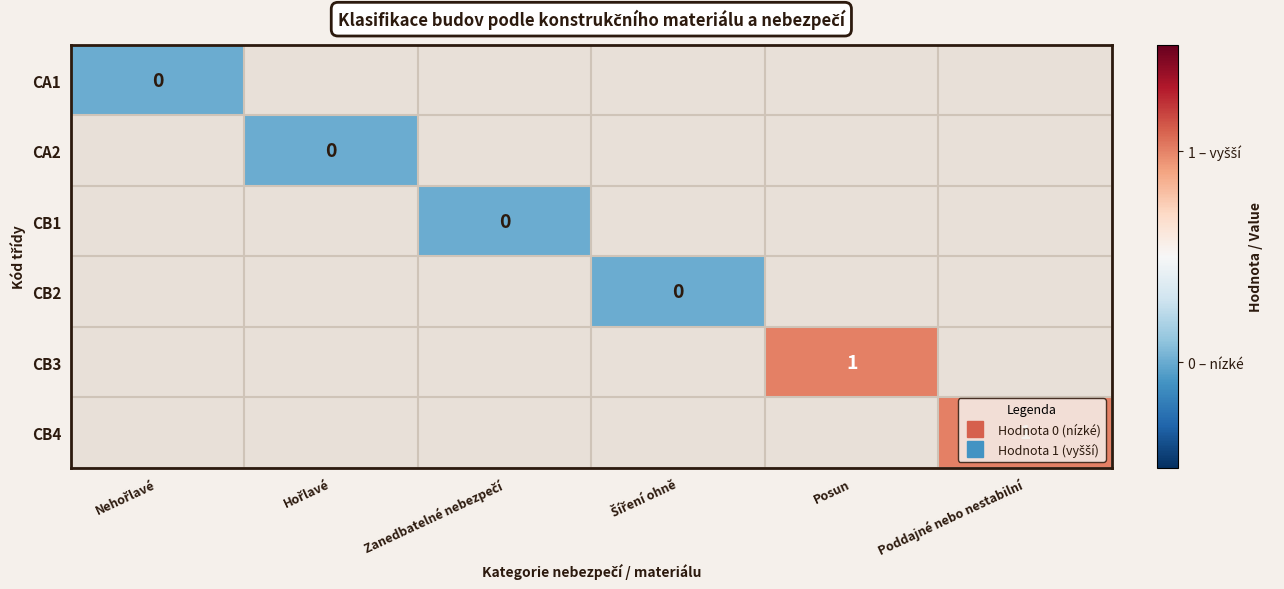

How many data points does each series have?

6